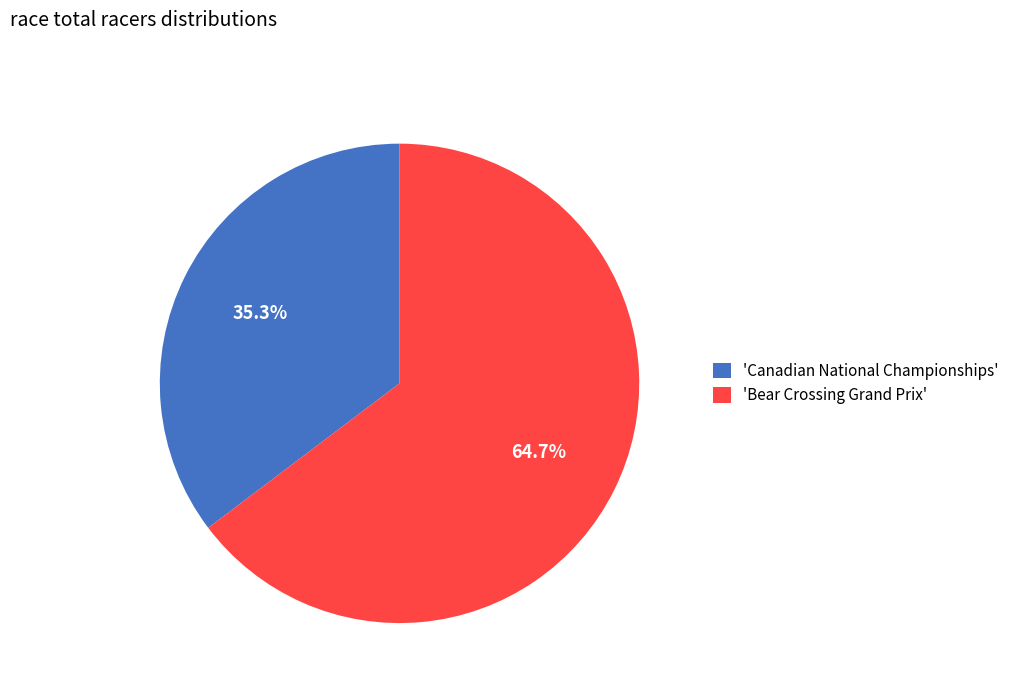

Approximately how many times larger is the value at 'Canadian National Championships' compared to 'Bear Crossing Grand Prix'?

0.5